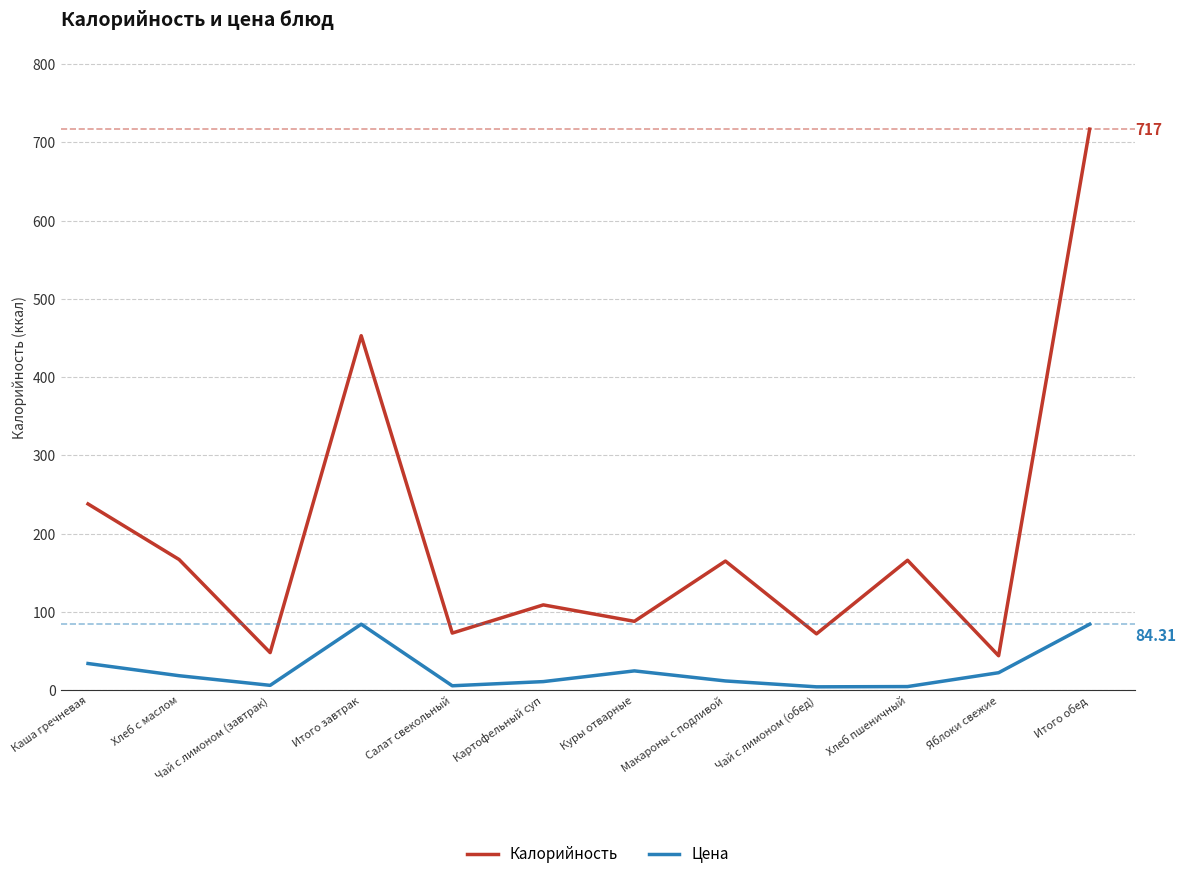

How many interior local valleys does the Калорийность series have?

5